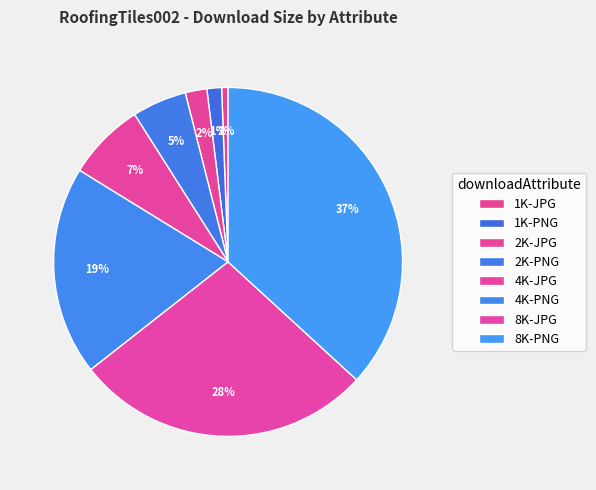

How many segments does this pie chart have?

8